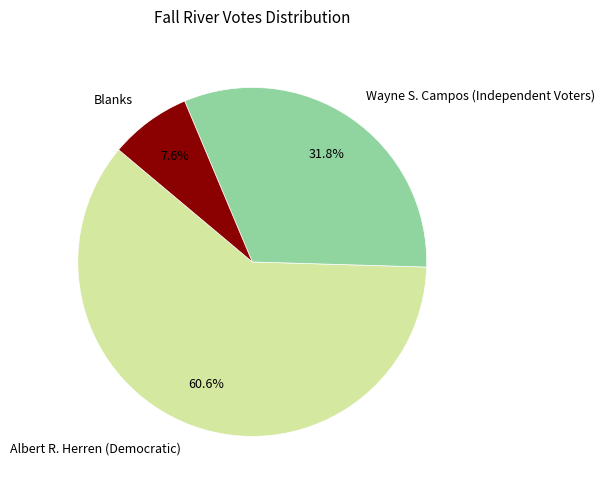

Which slice is the smallest?

Blanks